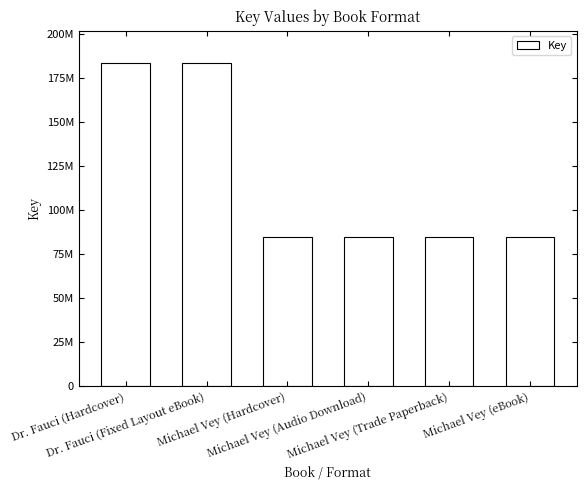

What is the average value?

117494681